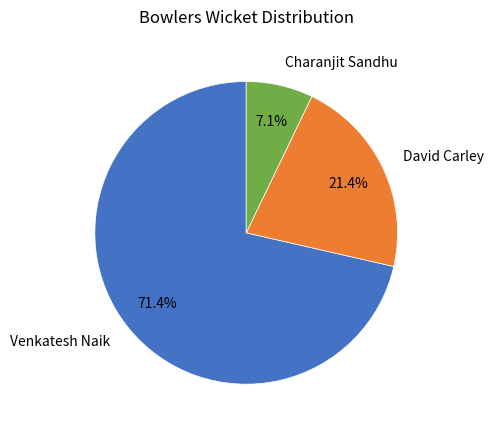

Which slice is the smallest?

Charanjit Sandhu